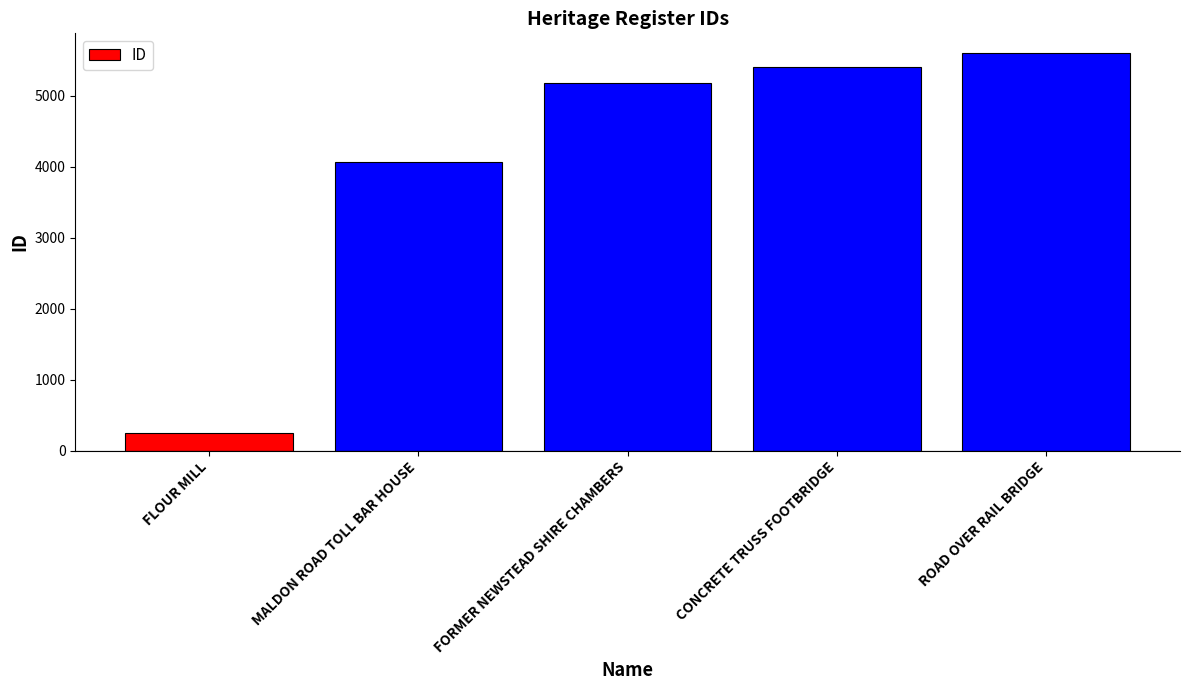

What is the label of the 3rd bar from the right?

FORMER NEWSTEAD SHIRE CHAMBERS